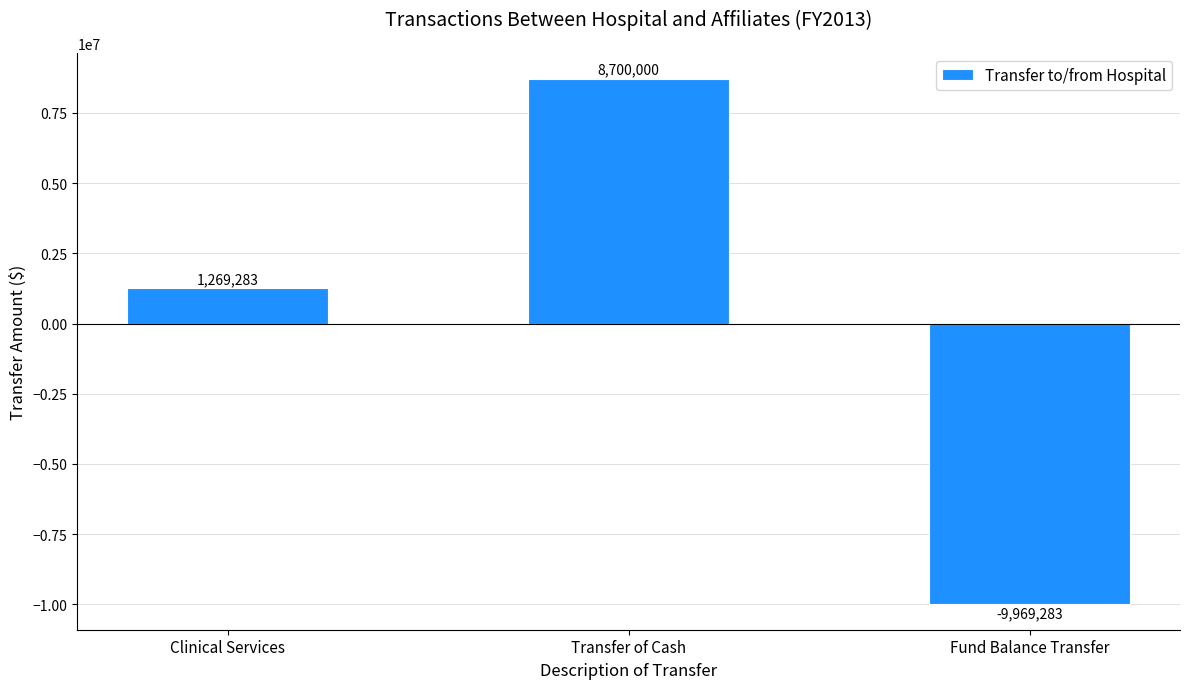

What is the difference between the maximum and minimum values?

18669283